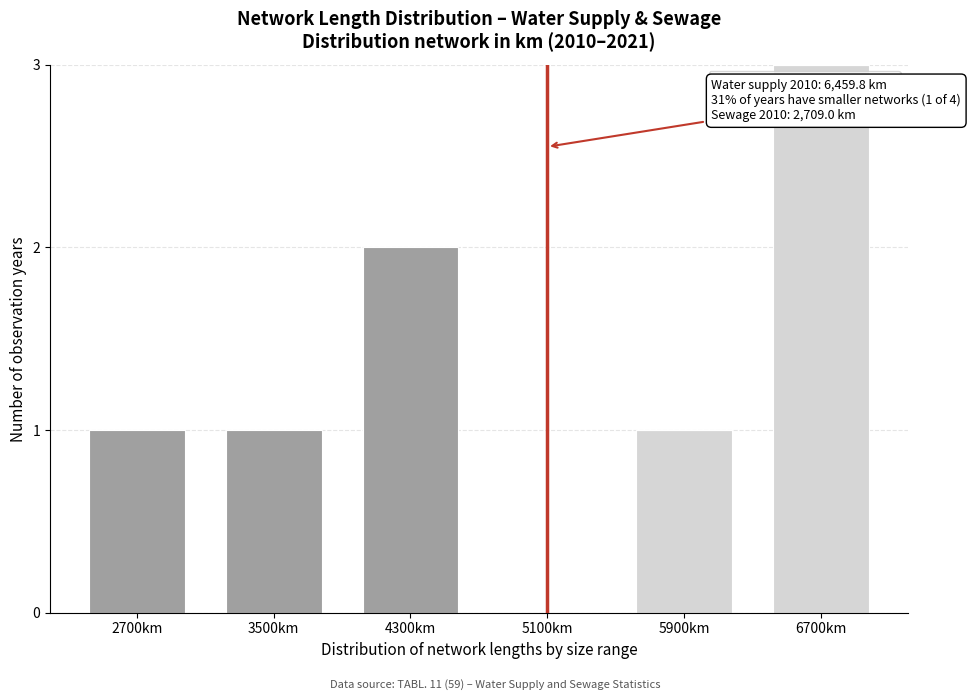

Reading right to left, transcribe the values for Water supply network.

6700km=3	5900km=1	5100km=0	4300km=0	3500km=0	2700km=0